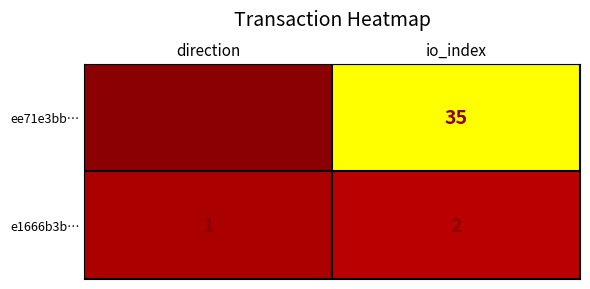

Rank the series by their maximum value, from highest to lowest.

ee71e3bb…, e1666b3b…